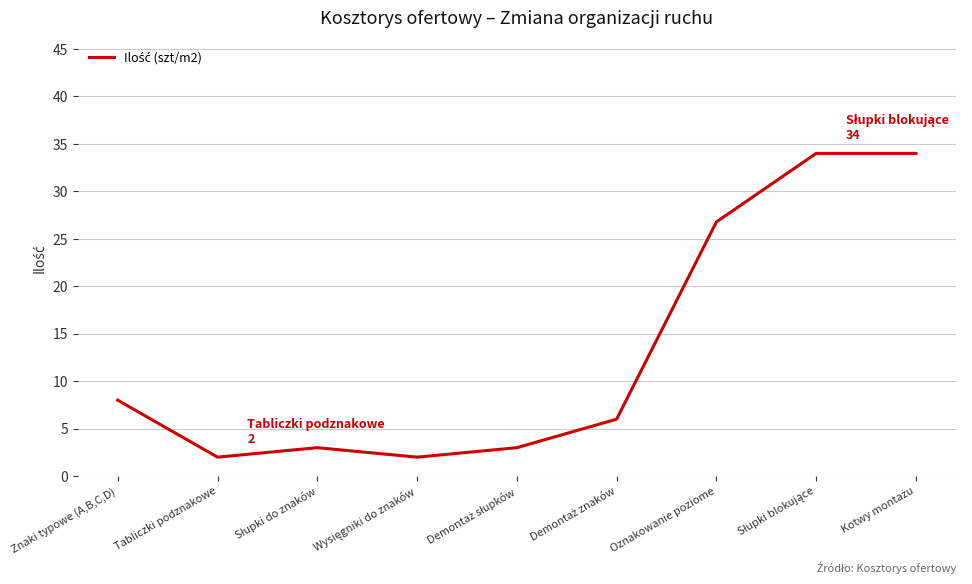

Where is the data nearest to the value 18?

Oznakowanie poziome